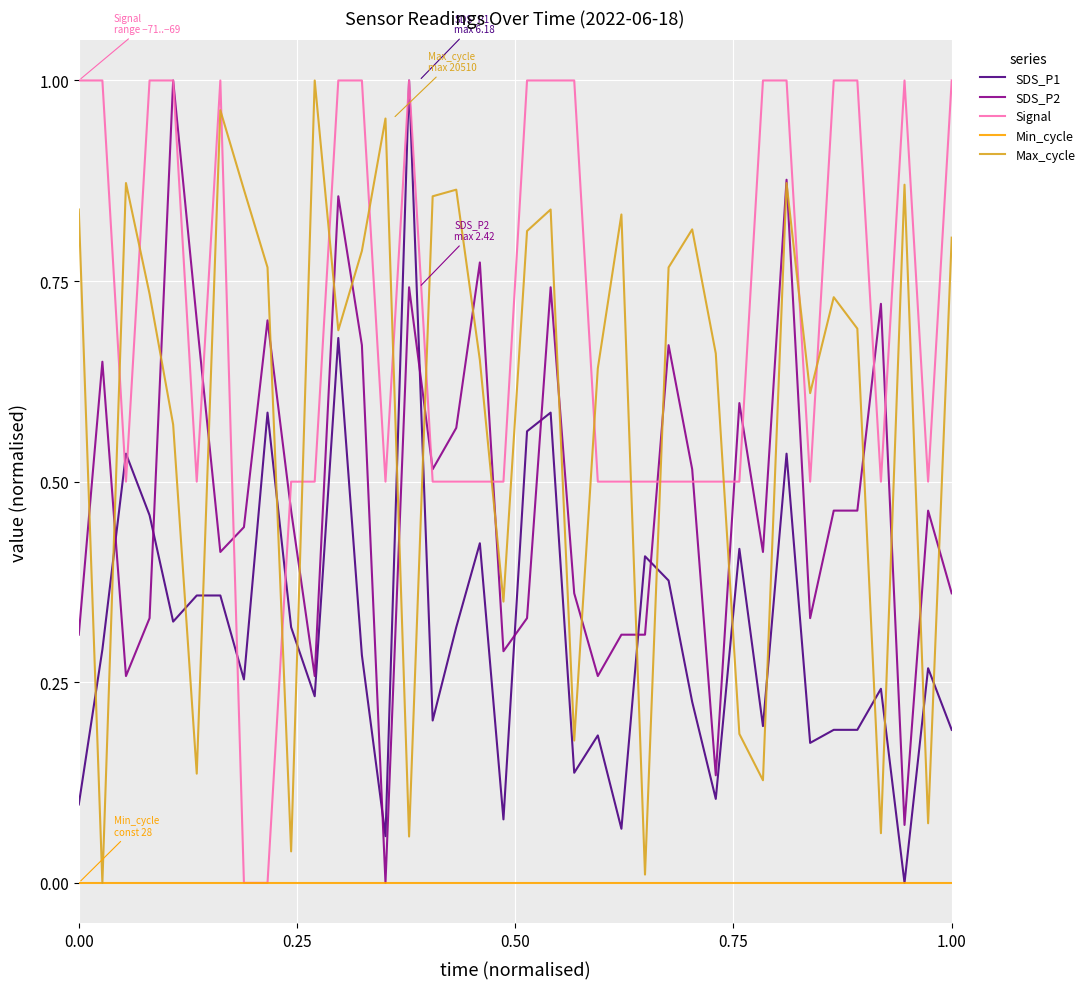

What is the value of the Signal point at the 20th from the left?

1.0